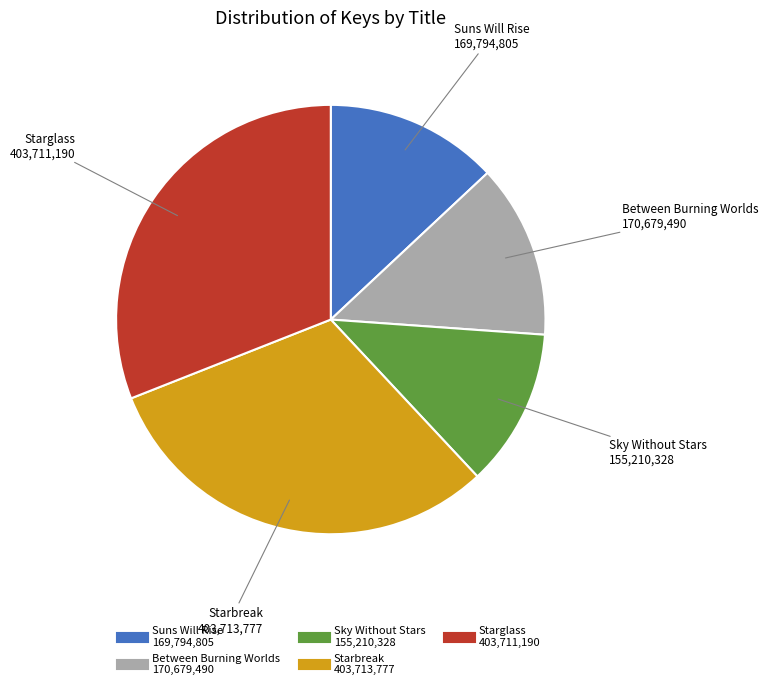

Does any single category account for the majority?

No